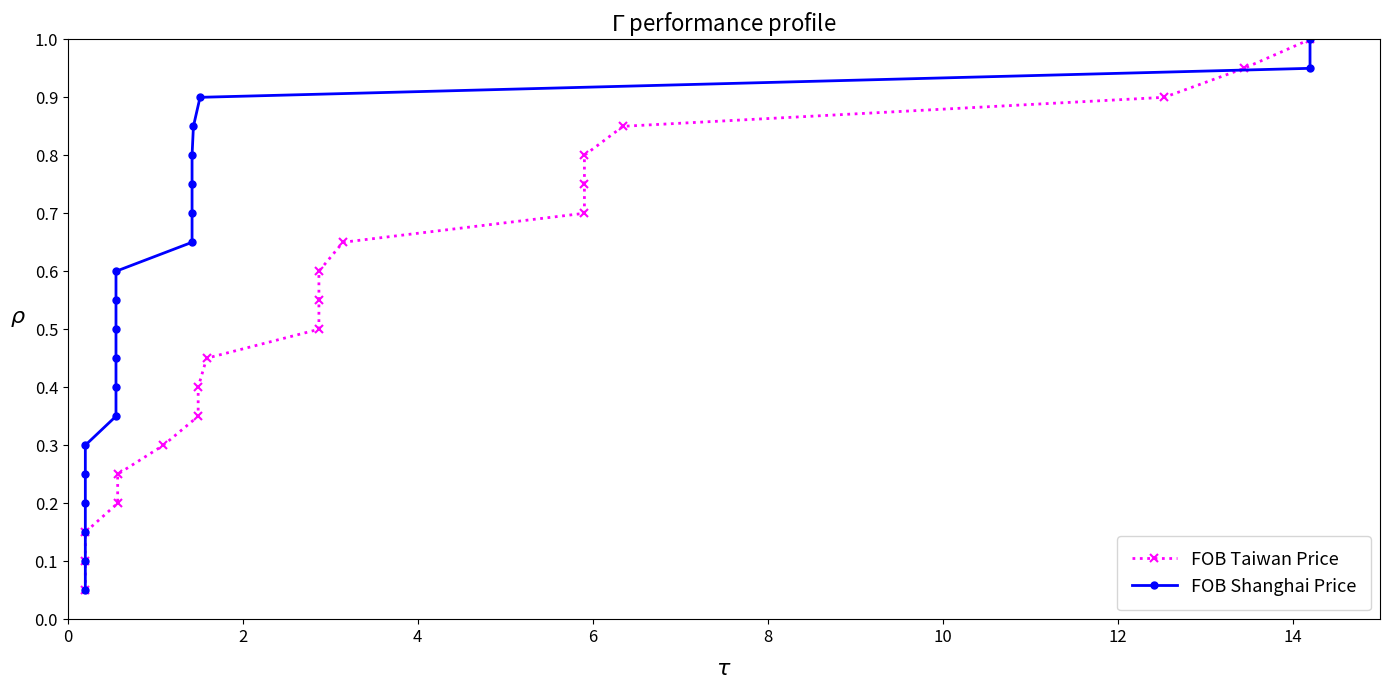

True or false: FOB Taiwan Price has more than 2 points higher than both neighbors.

False